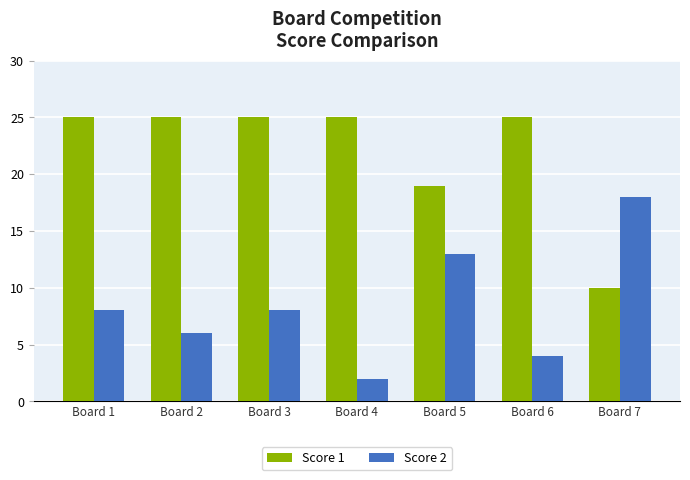

List the series in order of their peak value, highest first.

Score 1, Score 2